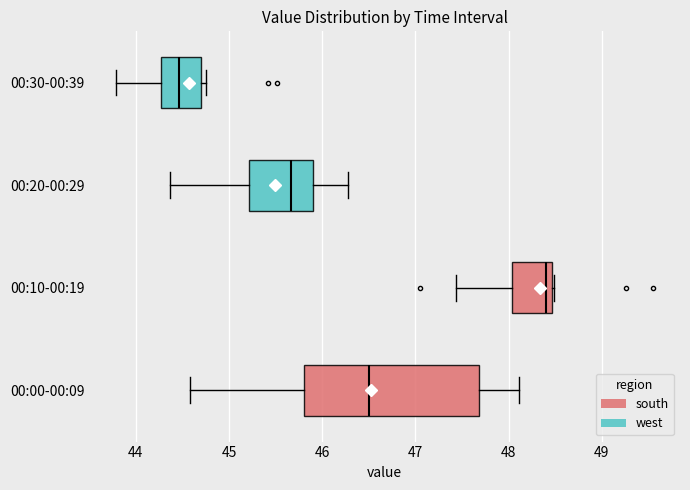

Reading bottom to top, read every box against the x-axis: the position of its median line, the range the box covers, and the ends of its whiskers. The values are not printed on the chart, so give them approximately, as read against the axis.

00:00-00:09: median 46.5, box 45.8 to 47.7, whiskers 44.6 to 48.1
00:10-00:19: median 48.4, box 48.0 to 48.5, whiskers 47.4 to 48.5
00:20-00:29: median 45.7, box 45.2 to 45.9, whiskers 44.4 to 46.3
00:30-00:39: median 44.5, box 44.3 to 44.7, whiskers 43.8 to 44.8